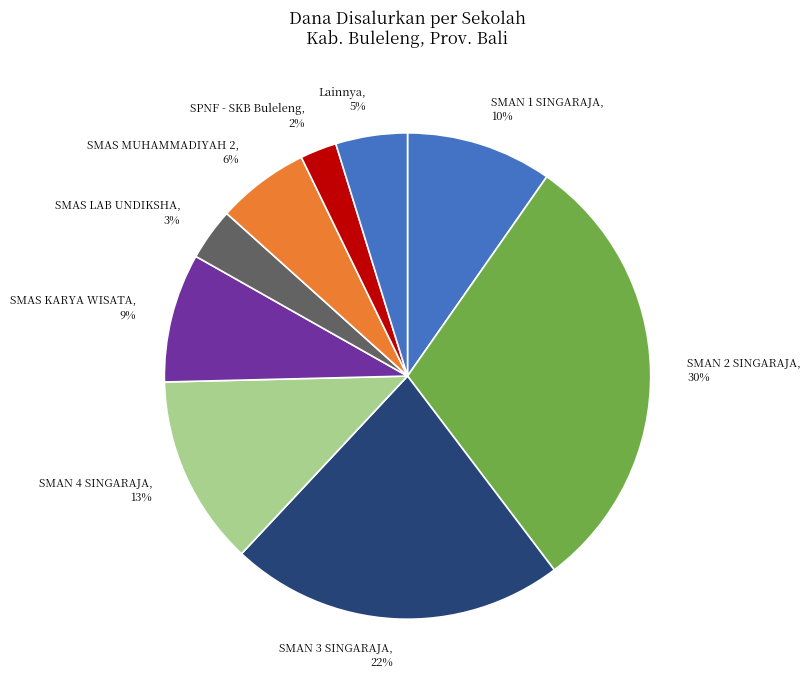

Is there a majority slice in this chart?

No